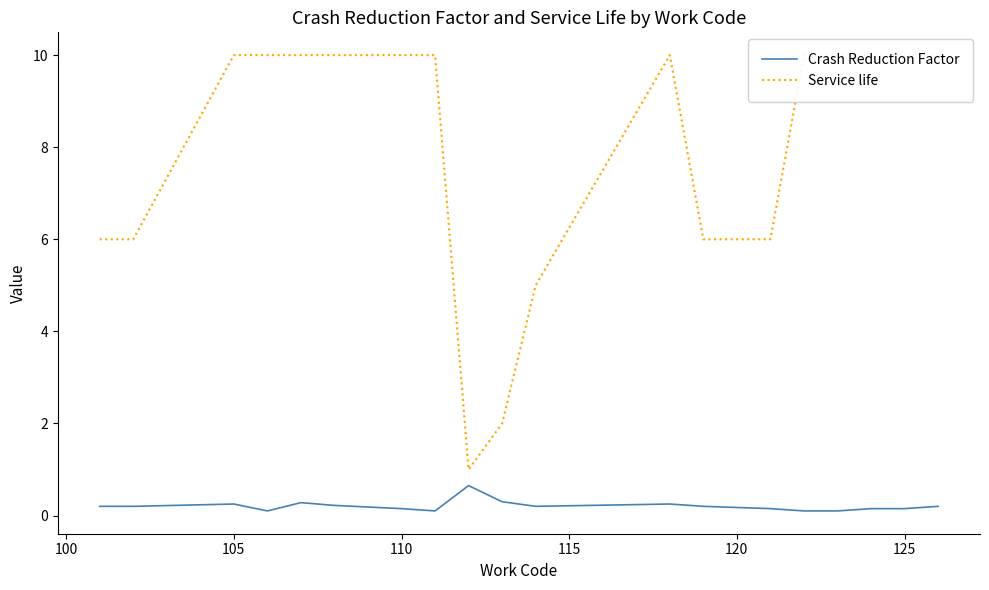

The Service life series shows 0.6 at 8. True or false?

False